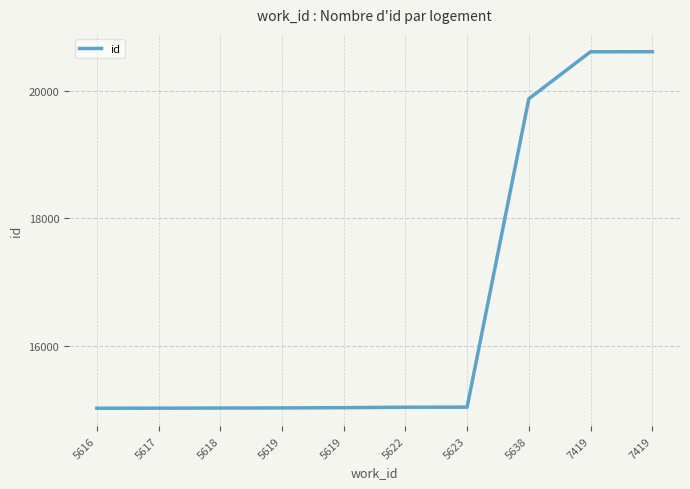

True or false: the data shows 15035 at 5619.

True